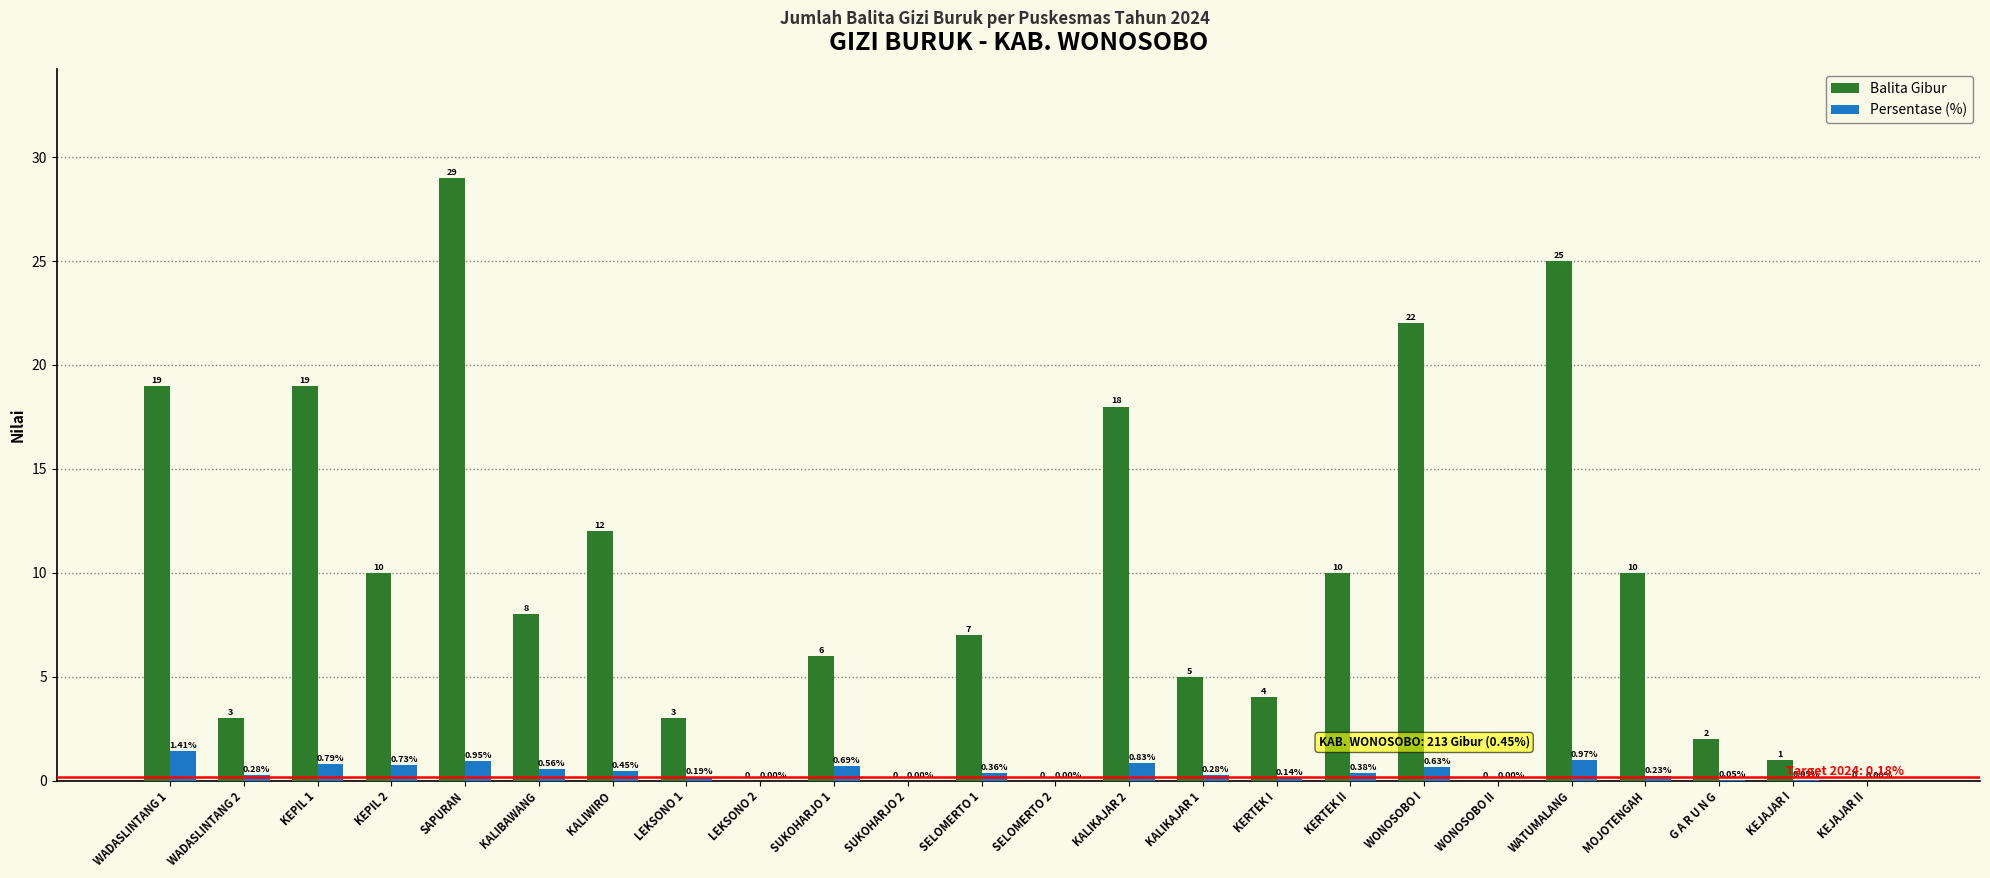

Which series has the largest total across all categories?

Balita Gibur